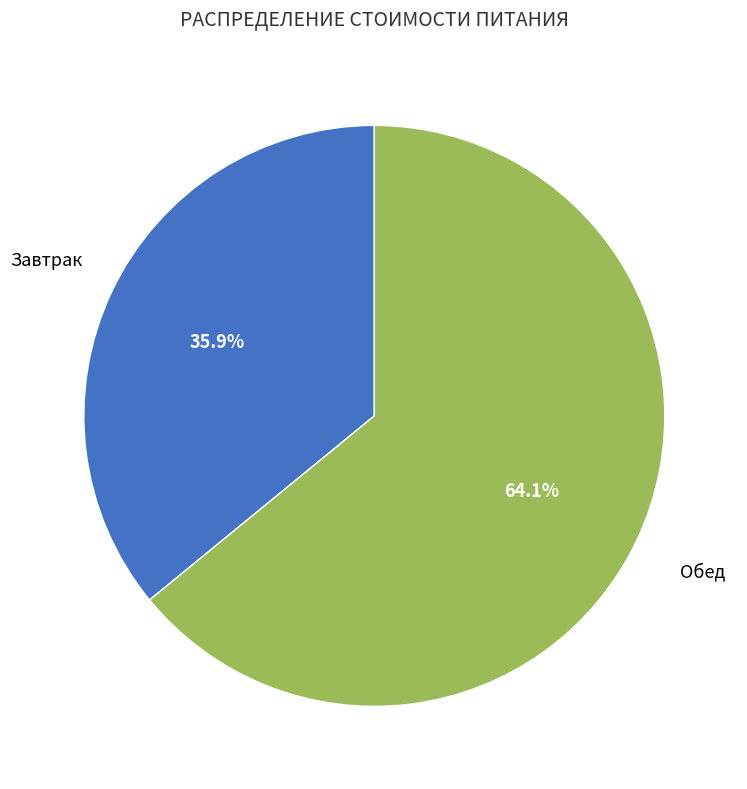

Combined, what portion of the pie is Завтрак and Обед?

100.0%